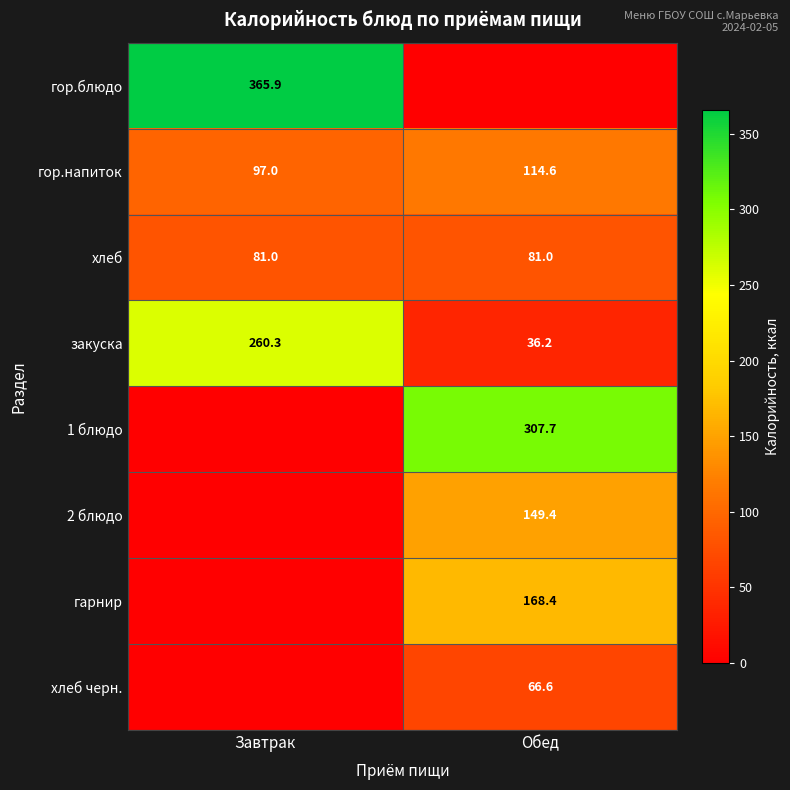

What is the highest value of the гор.напиток series?

114.6